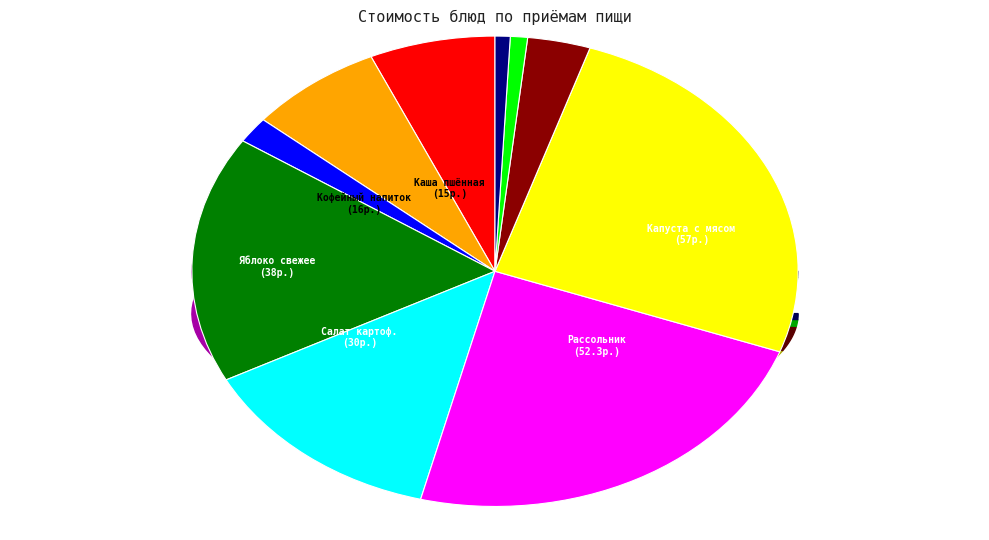

To the nearest percent, what is the difference between the Кофейный напиток с молоком and Компот из с/ф slice percentages?

4%